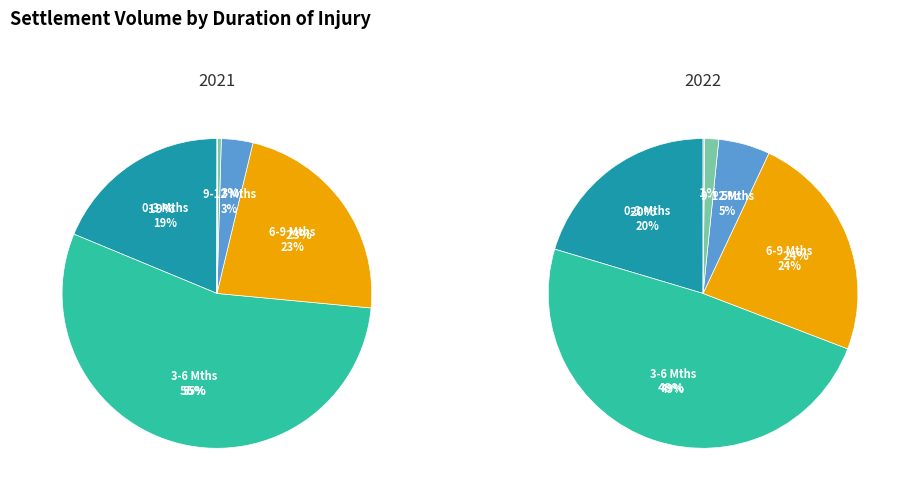

Does any single category account for the majority?

No